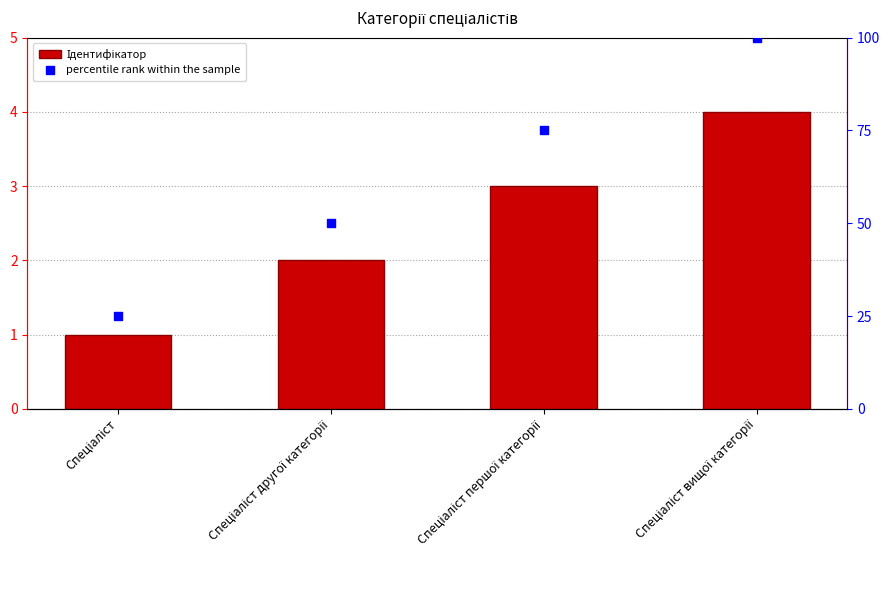

Which series has the largest total across all categories?

percentile rank within the sample